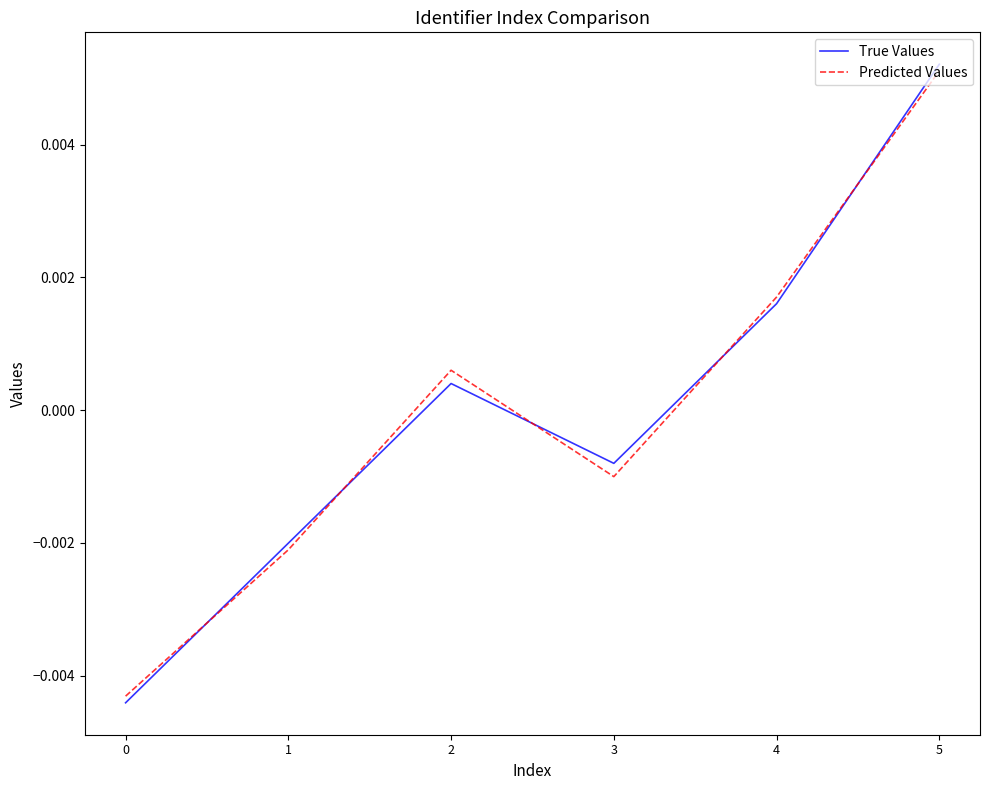

Is the value of True Values at 0 greater than the value of Predicted Values at 2?

No